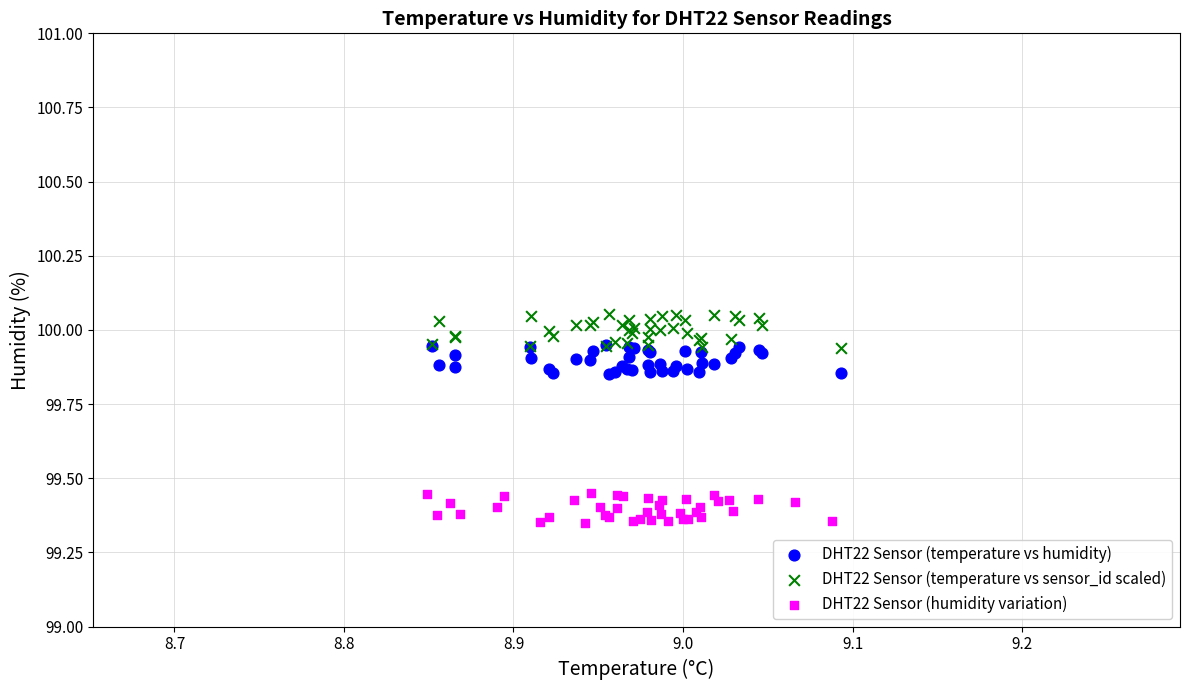

Which series contains the highest Y value?

DHT22 Sensor (temperature vs sensor_id scaled)